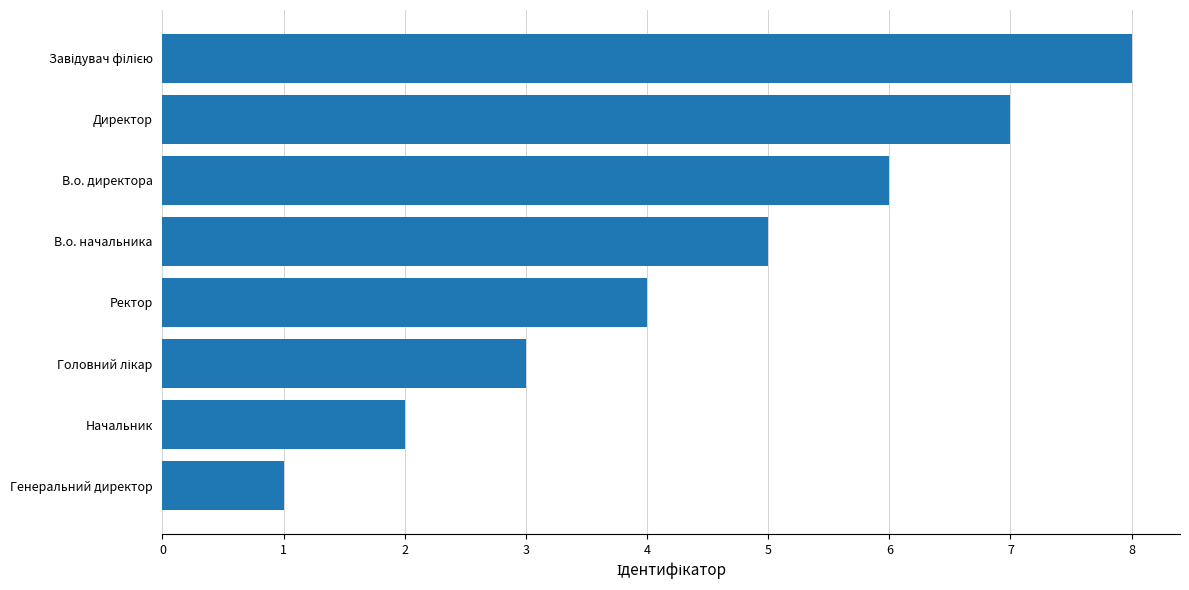

Does the chart contain any negative values?

No